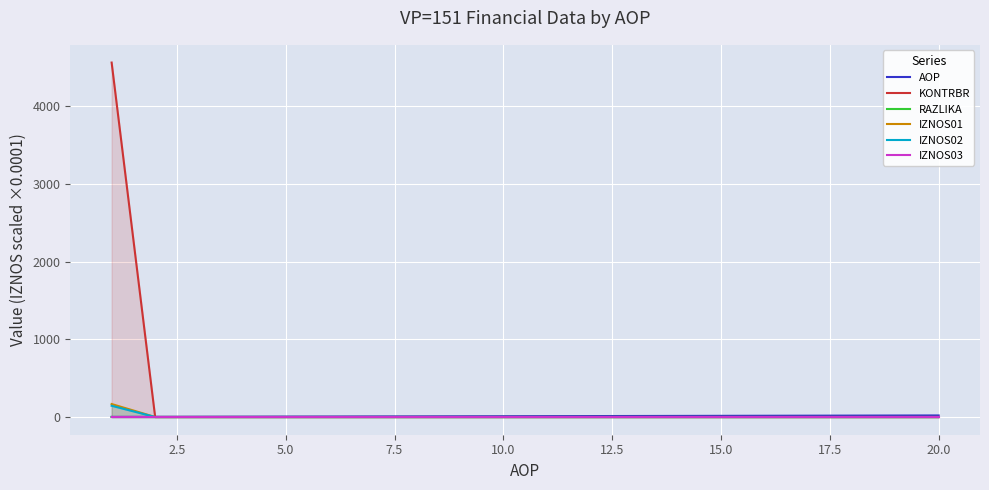

What is the label of the 5th point from the left?

5.0